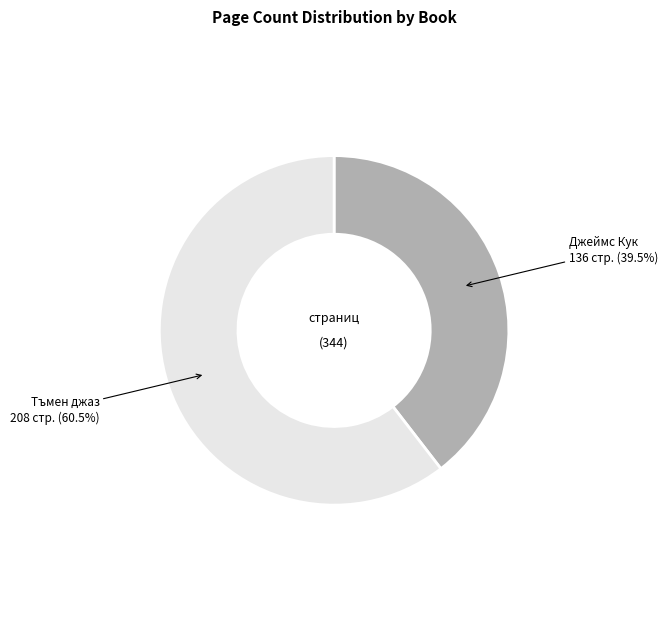

Is there a majority slice in this chart?

Yes